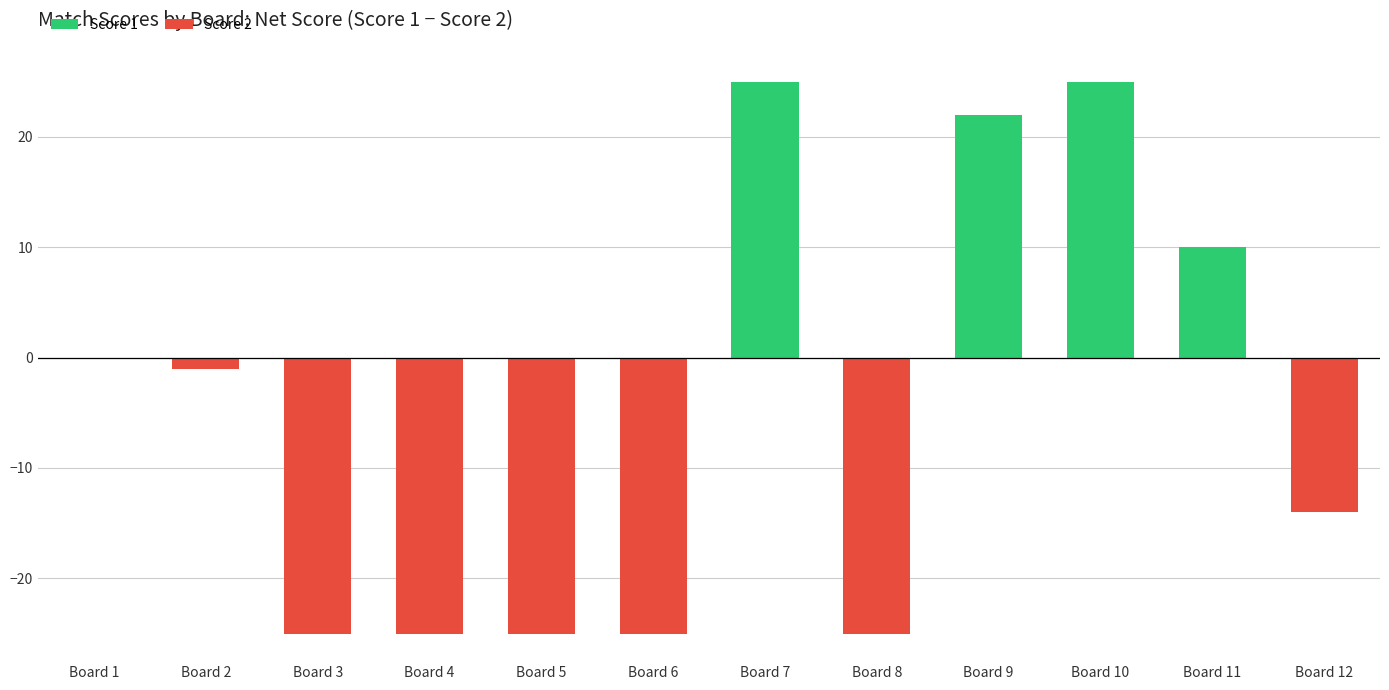

What is the approximate value at Board 8?

-25